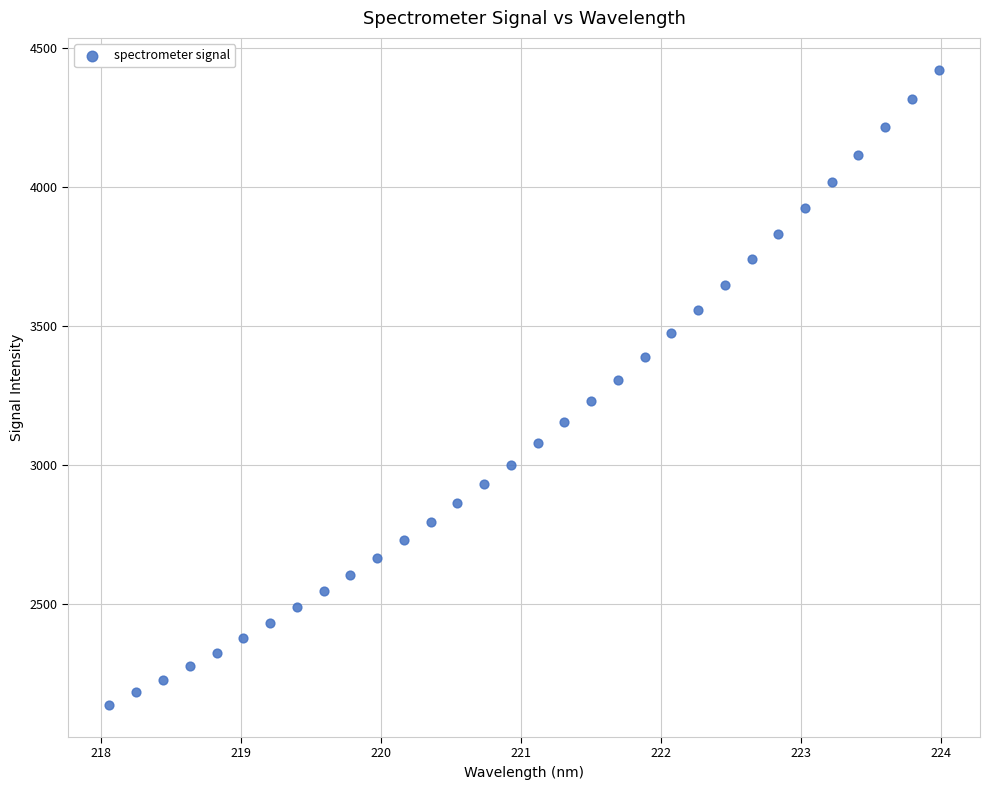

What is the range of X values (max minus min)?

5.9